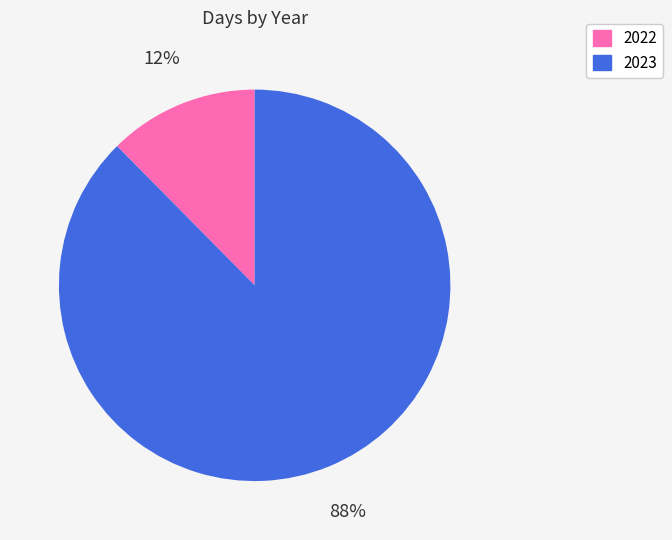

True or false: 2023 accounts for 88% of the total.

True